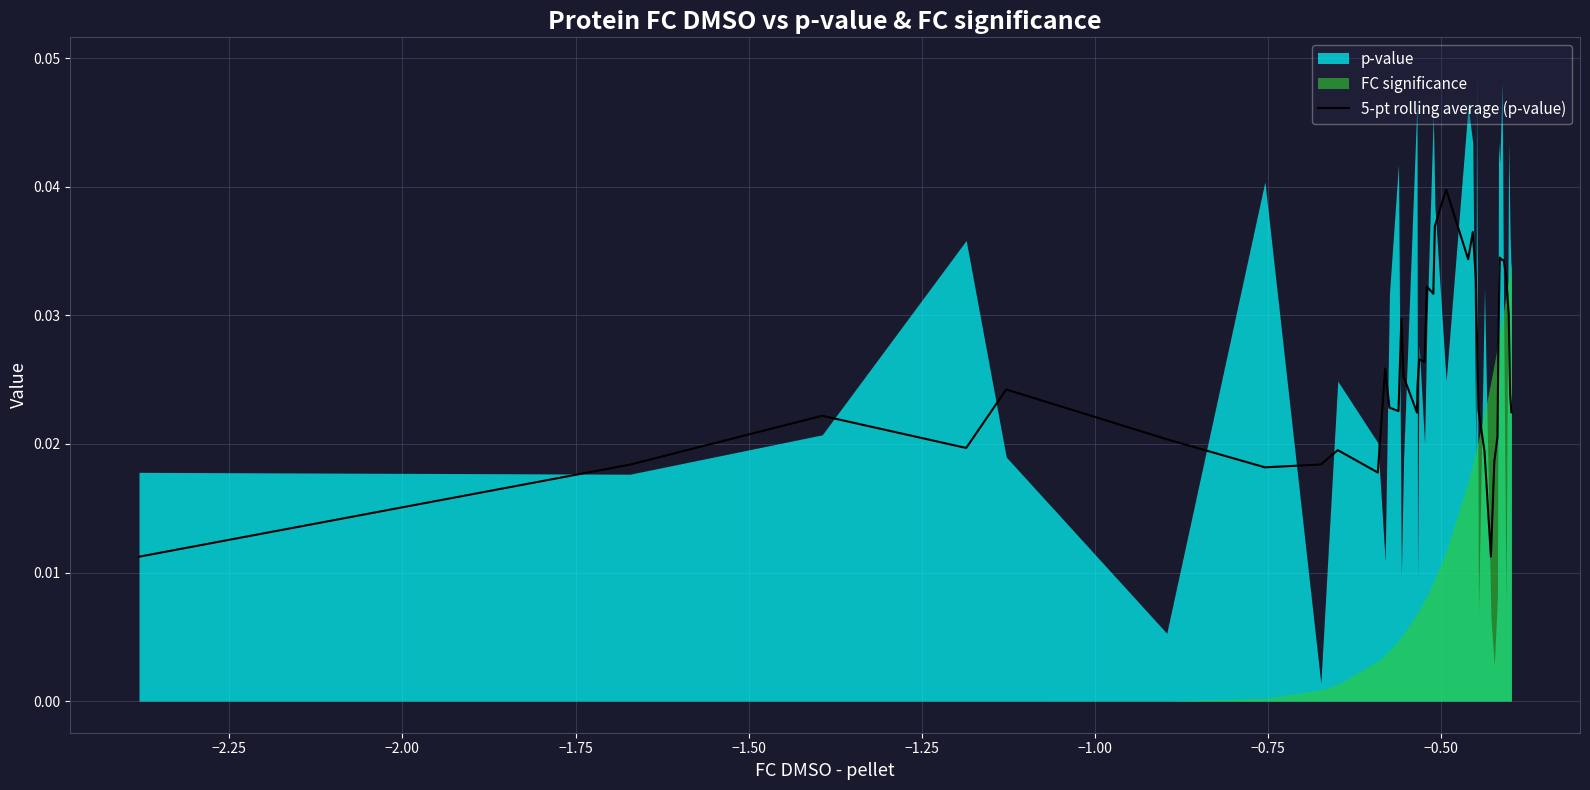

How many points are higher than both their immediate neighbors (excluding endpoints)?

11